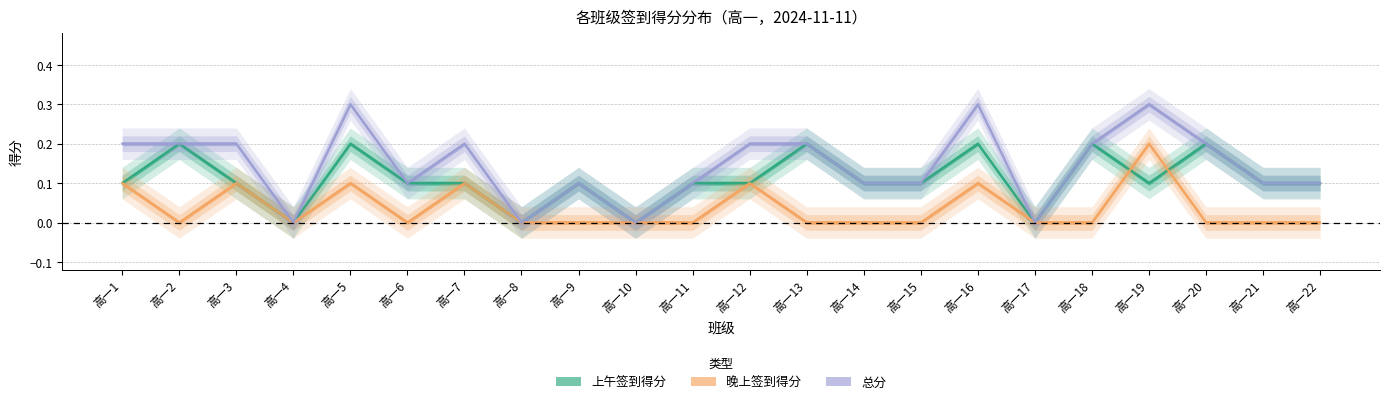

True or false: 总分 has a value of 0.2 at 高一5.

False